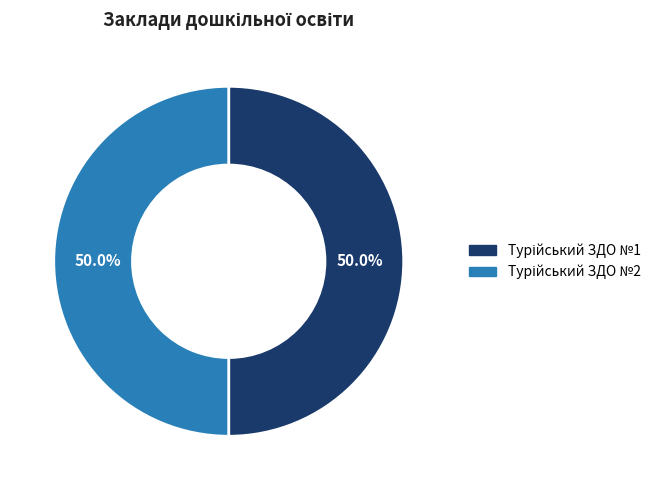

How many slices are in this pie chart?

2